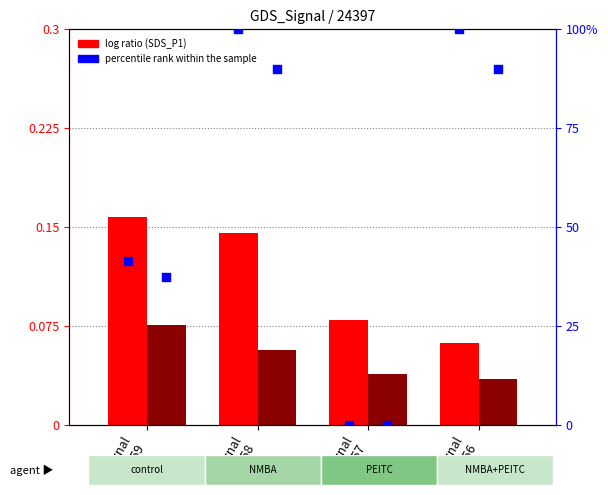

Is the value of SDS_P2 at Signal
-59 greater than the value of percentile rank within the sample at Signal
-57?

Yes